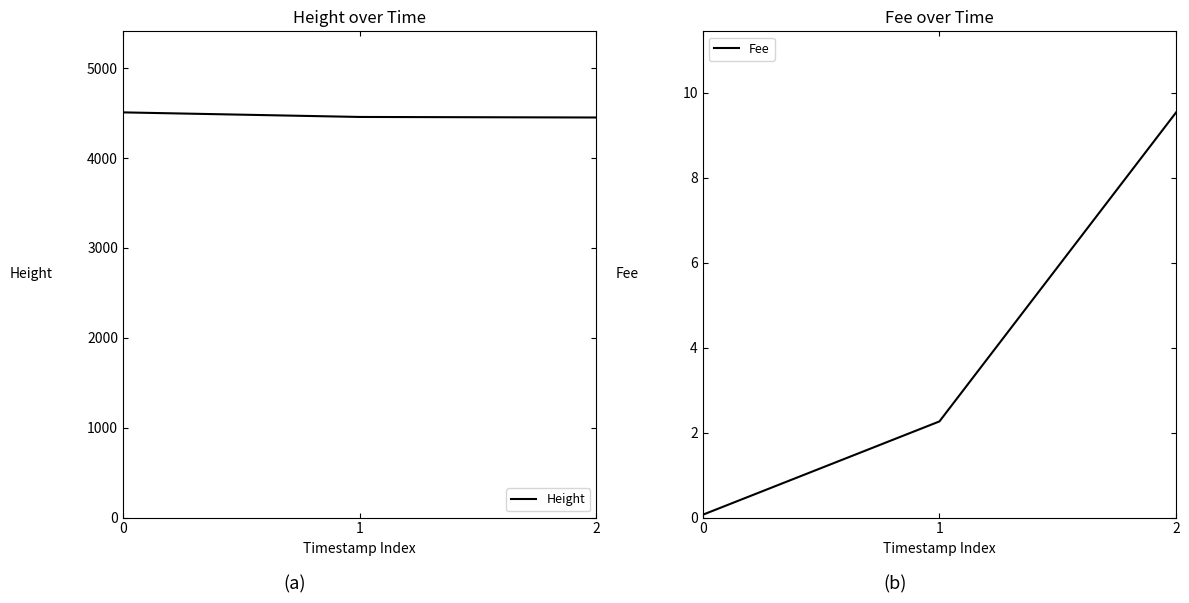

Which series has the widest spread of values?

Height